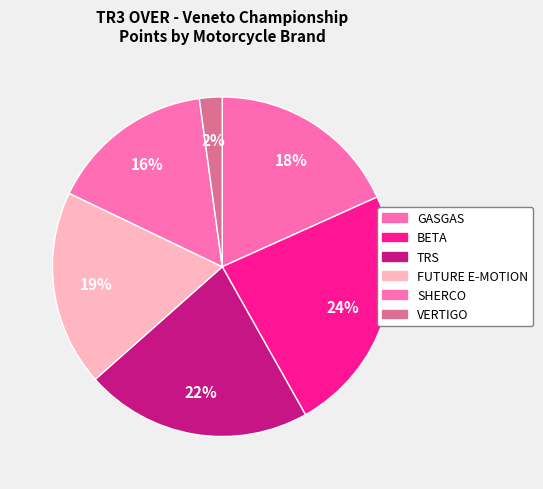

How many segments does this pie chart have?

6